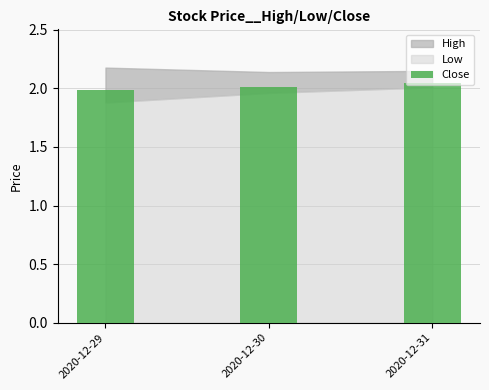

What is the sum of all values?

6.0